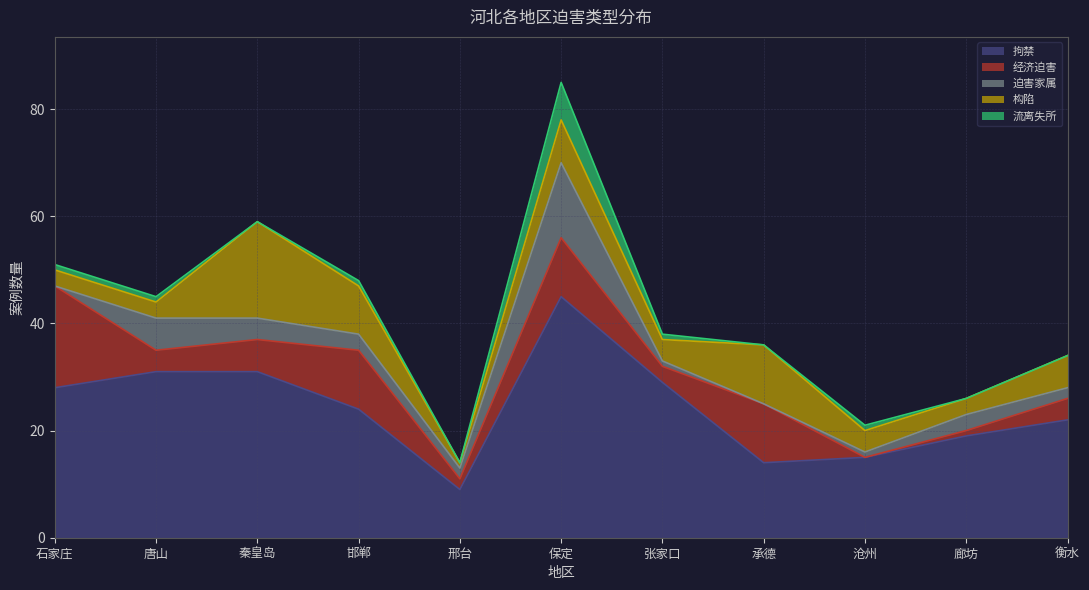

What is the label of the 5th point from the left?

邢台